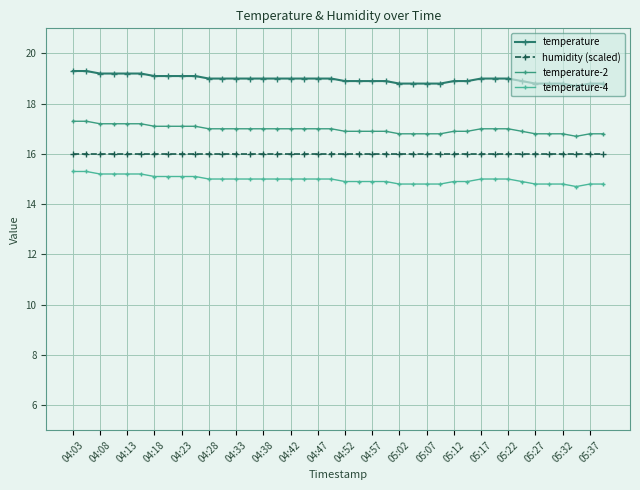

Which series has the largest total across all categories?

temperature